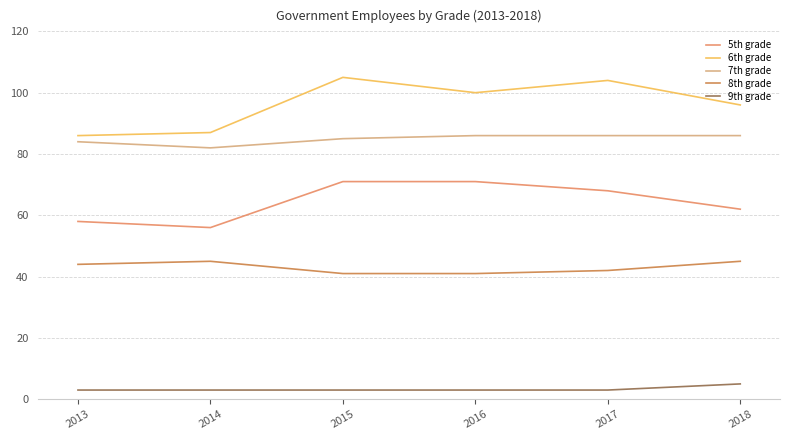

True or false: 9th grade and 7th grade intersect in this chart.

False